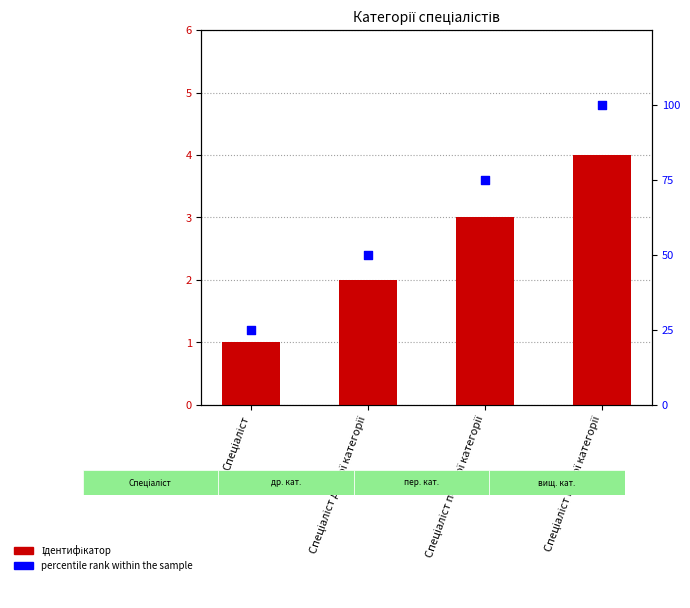

Is the value of percentile rank within the sample at Спеціаліст першої категорії greater than the value of Ідентифікатор at Спеціаліст першої категорії?

Yes